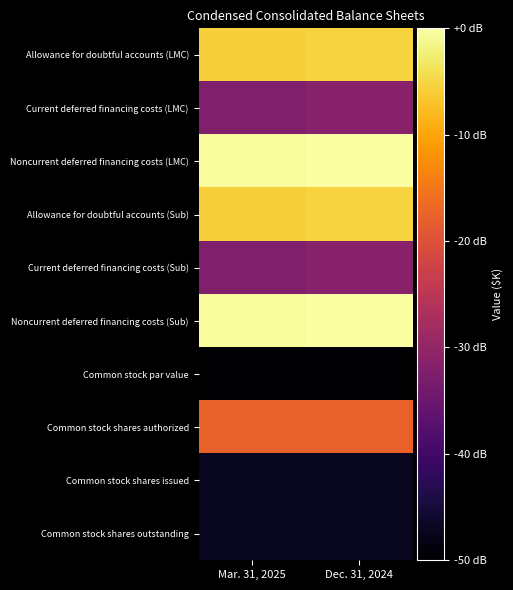

What is the total value across all series at Dec. 31, 2024?

-312.6